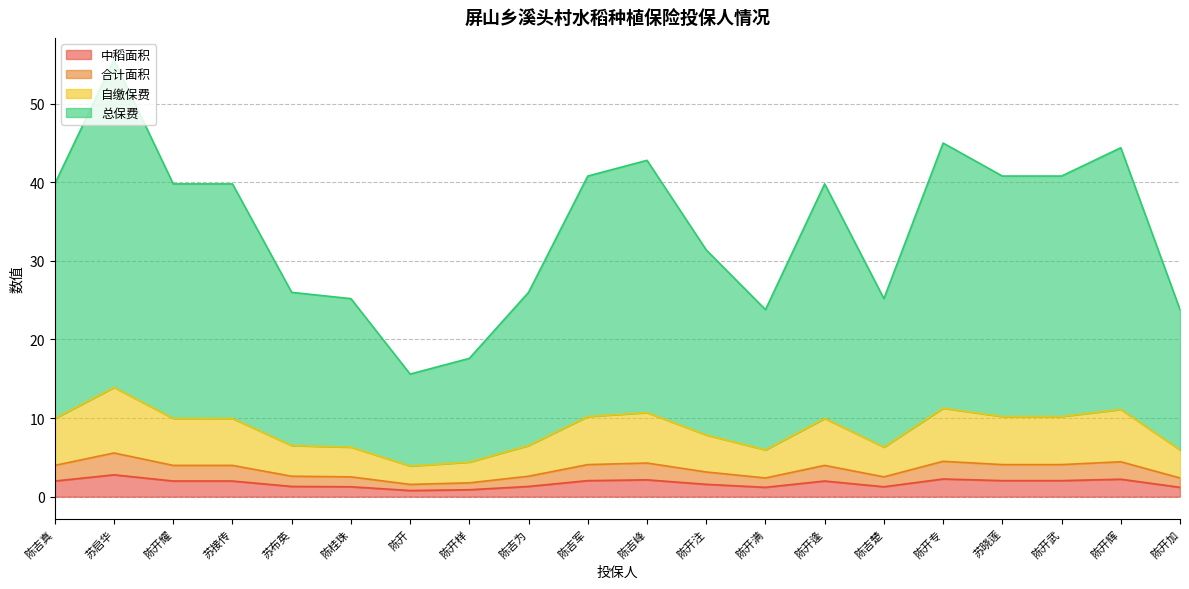

How many lines are shown in the chart?

4